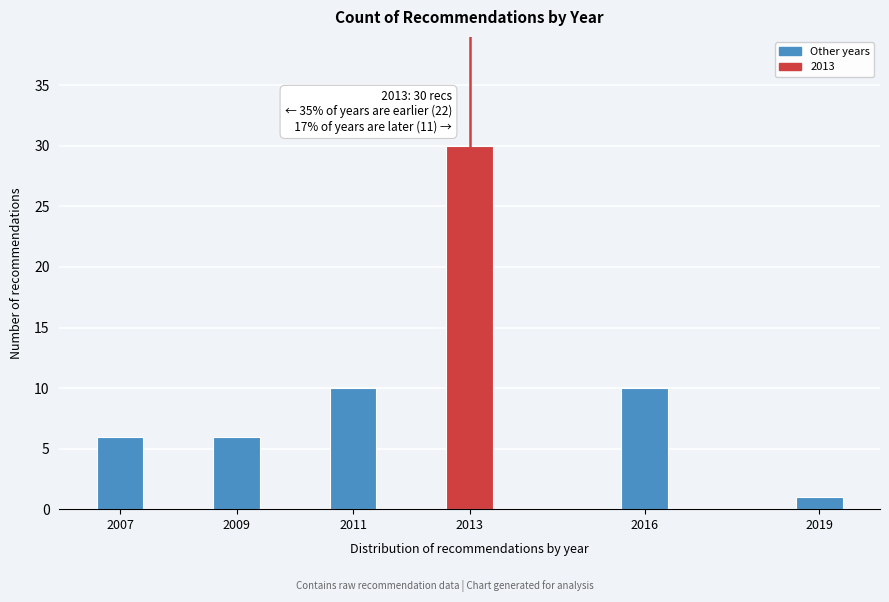

Reading right to left, list all the values displayed in this chart.

2019=1	2016=10	2013=30	2011=10	2009=6	2007=6